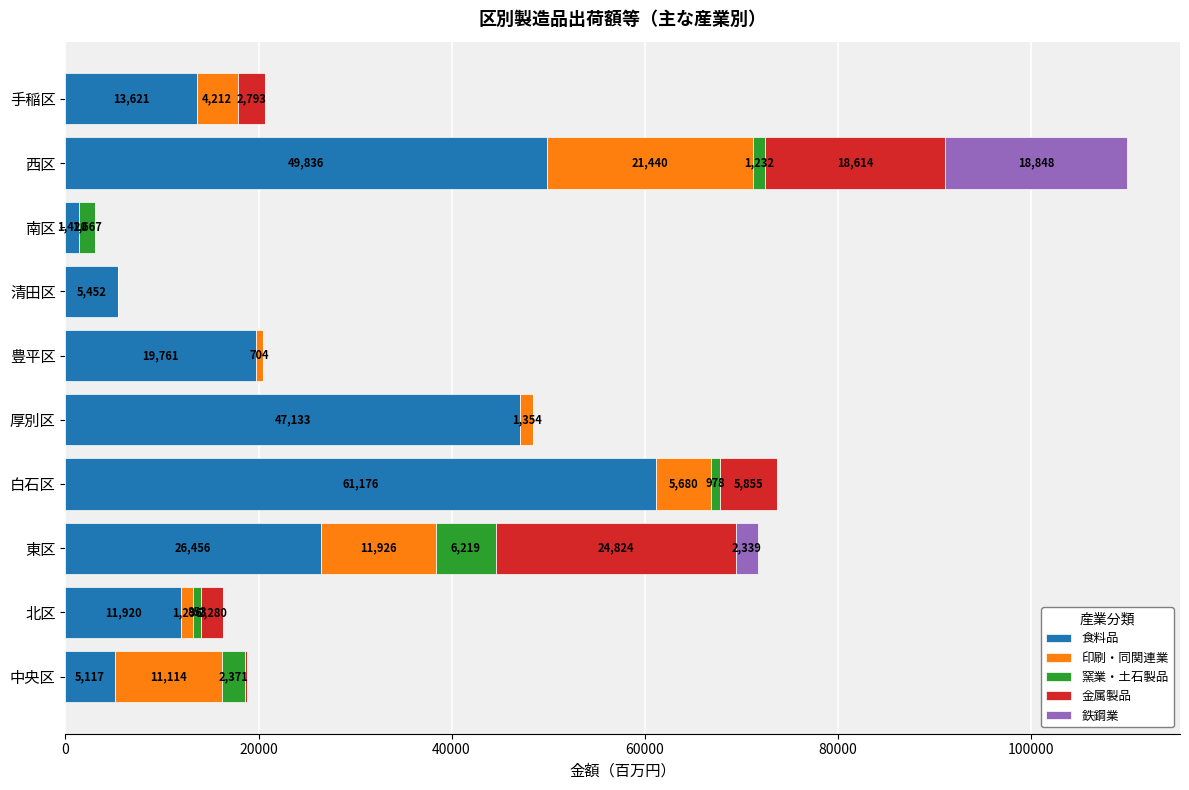

What are all the series names shown in the legend?

食料品, 印刷・同関連業, 窯業・土石製品, 金属製品, 鉄鋼業